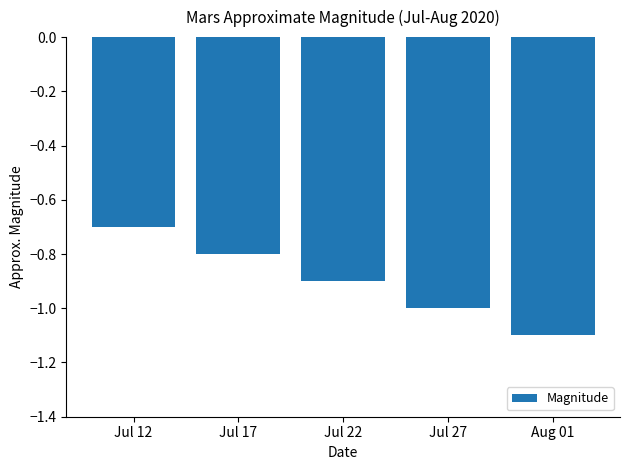

What is the sum of the values at Jul 17 and Jul 22?

-1.7